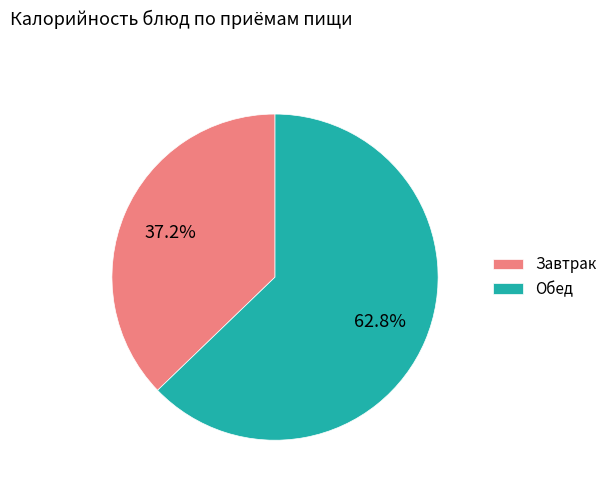

Which category has the smallest portion of the pie?

Завтрак